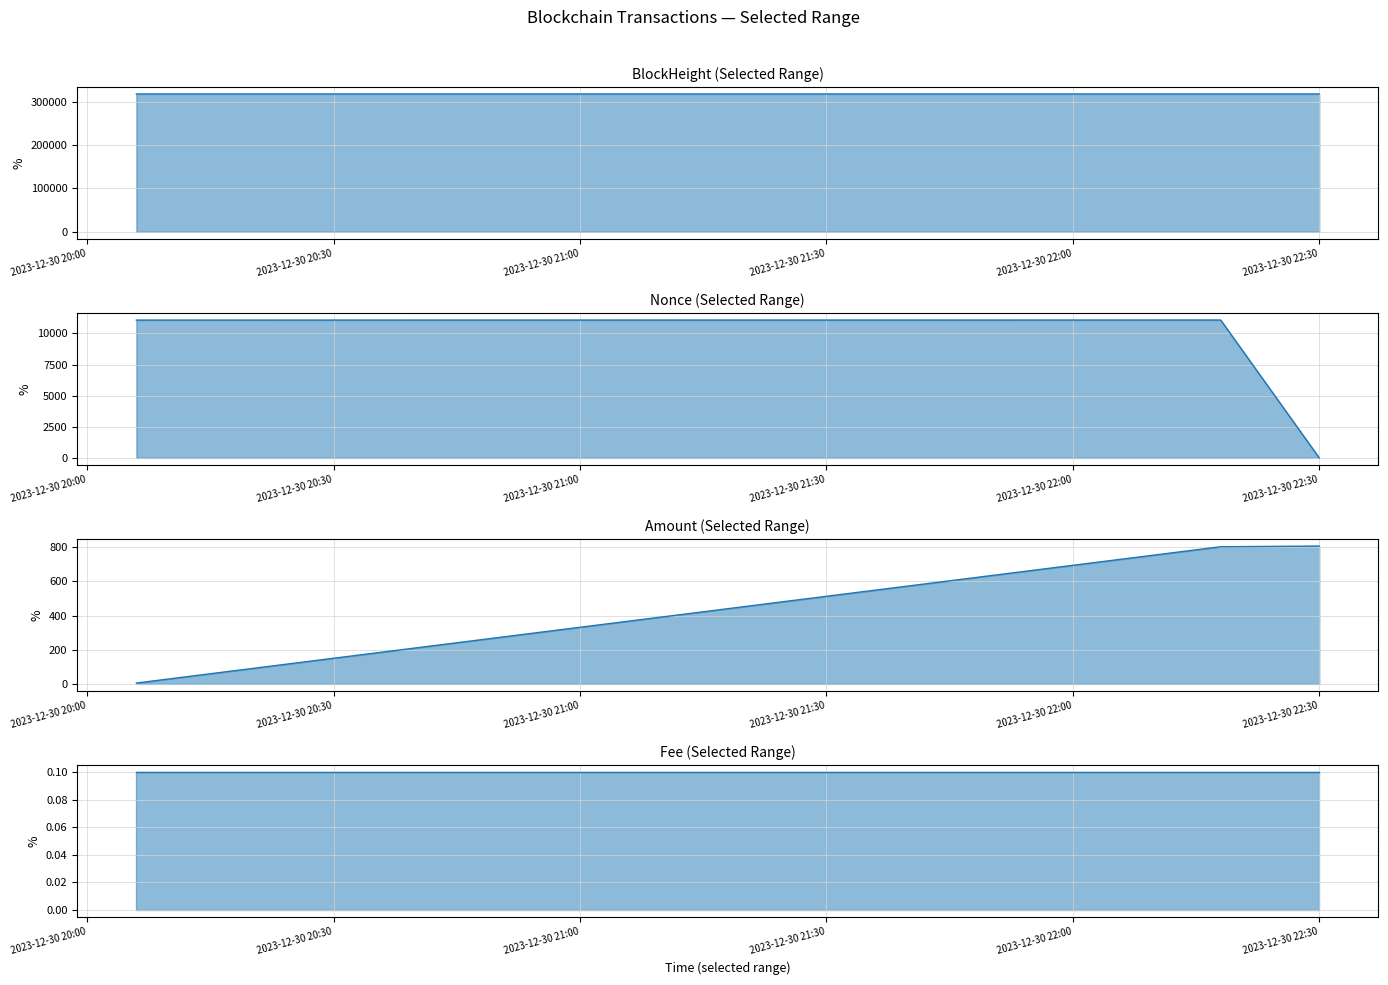

At 2023-12-30 20:30, list the series in order from smallest to largest.

Fee line, Amount line, Nonce line, BlockHeight line